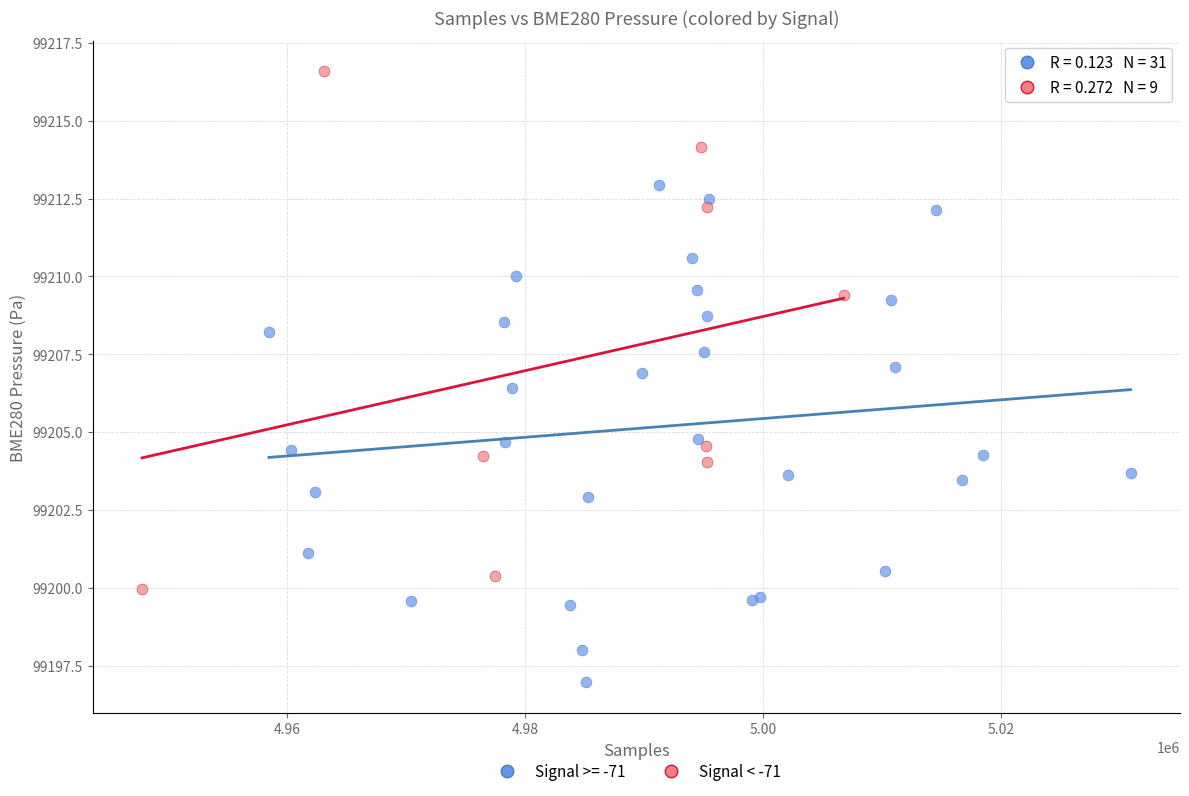

Which series reaches the minimum Y coordinate?

Signal >= -71